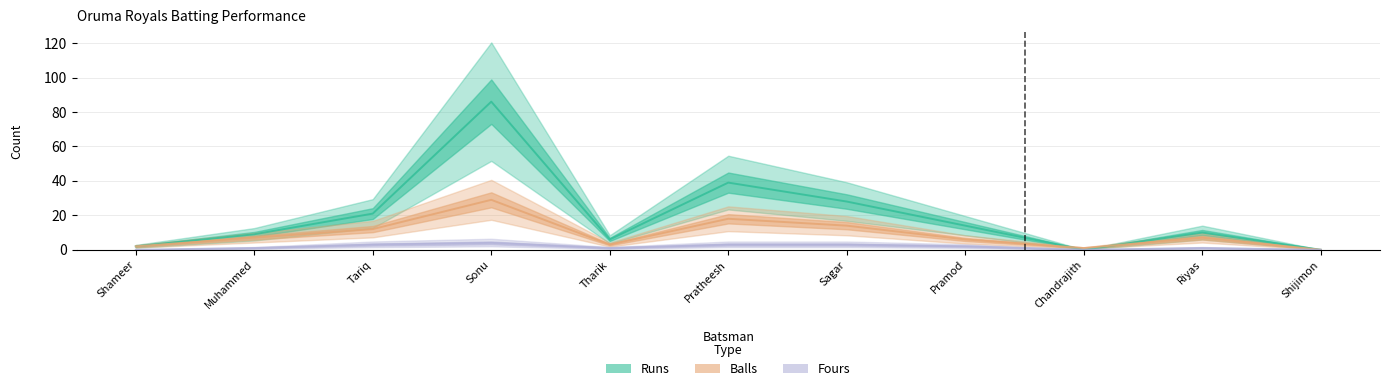

At which category is the sum across all series the highest?

Sonu